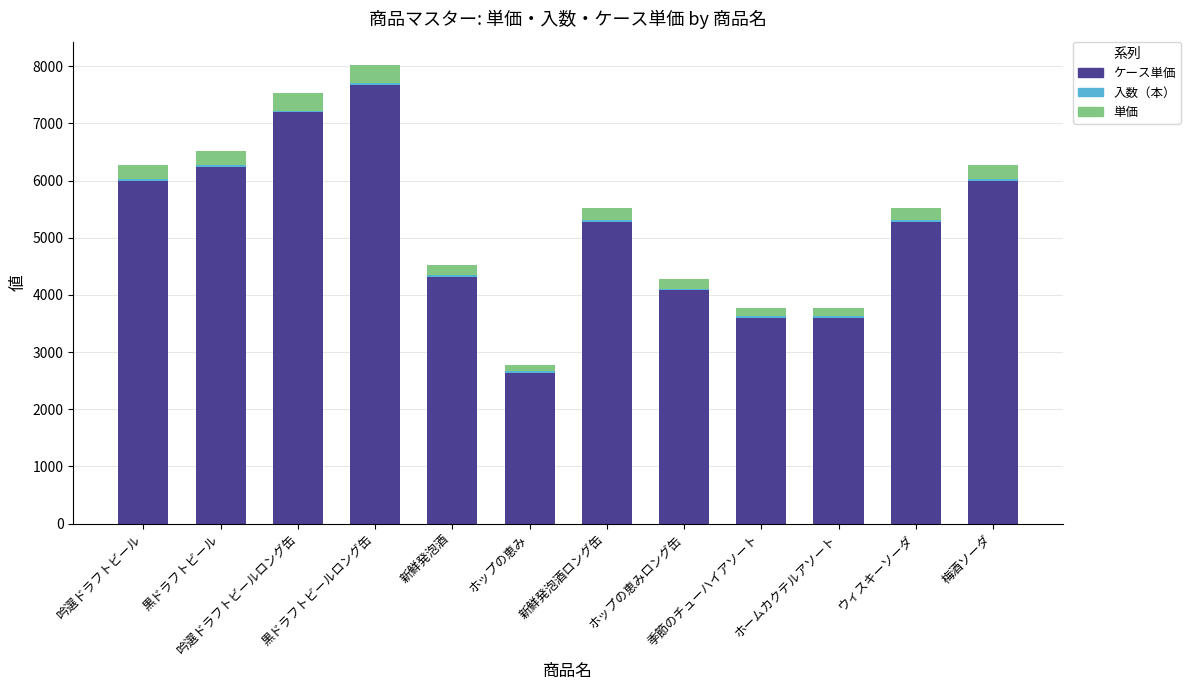

Are the bars horizontal?

No